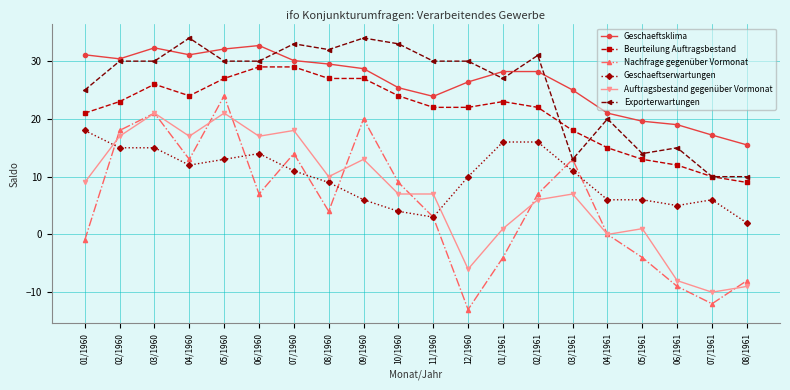

At which category does Nachfrage gegenüber Vormonat reach its first local peak?

03/1960